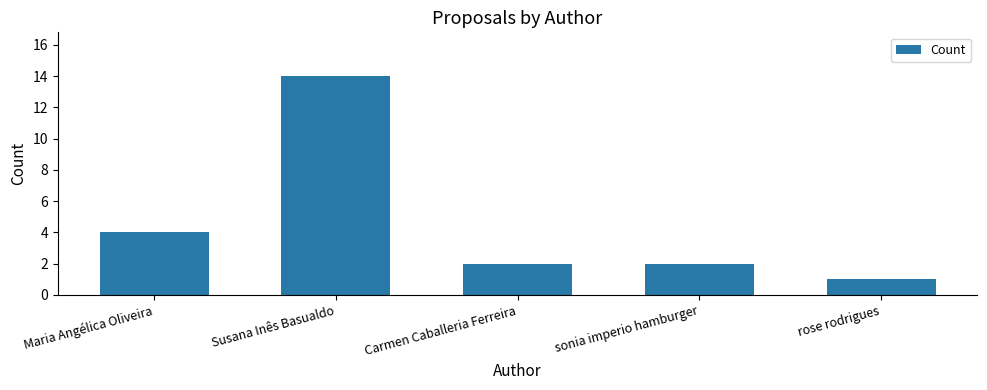

Reading left to right, transcribe all the data shown in this chart.

Maria Angélica Oliveira=4	Susana Inês Basualdo=14	Carmen Caballeria Ferreira=2	sonia imperio hamburger=2	rose rodrigues=1